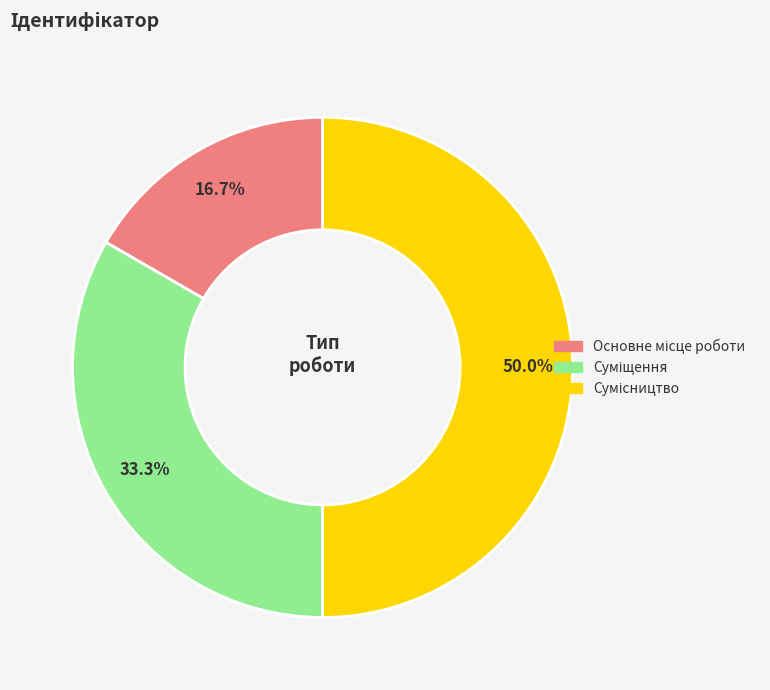

Does Сумісництво represent more than half of the total?

No